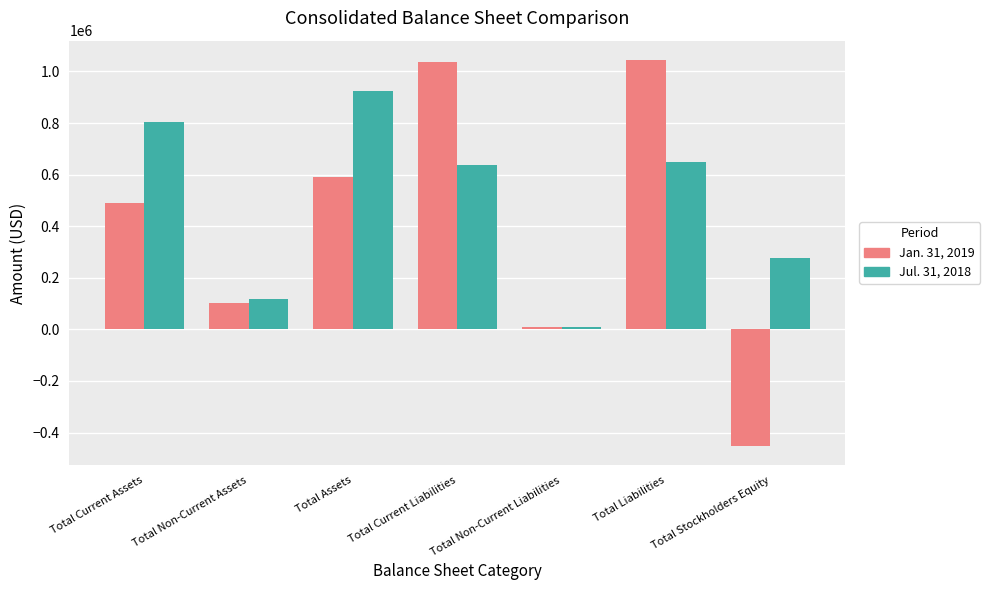

What is the difference between the highest and lowest values at Total Assets?

331001